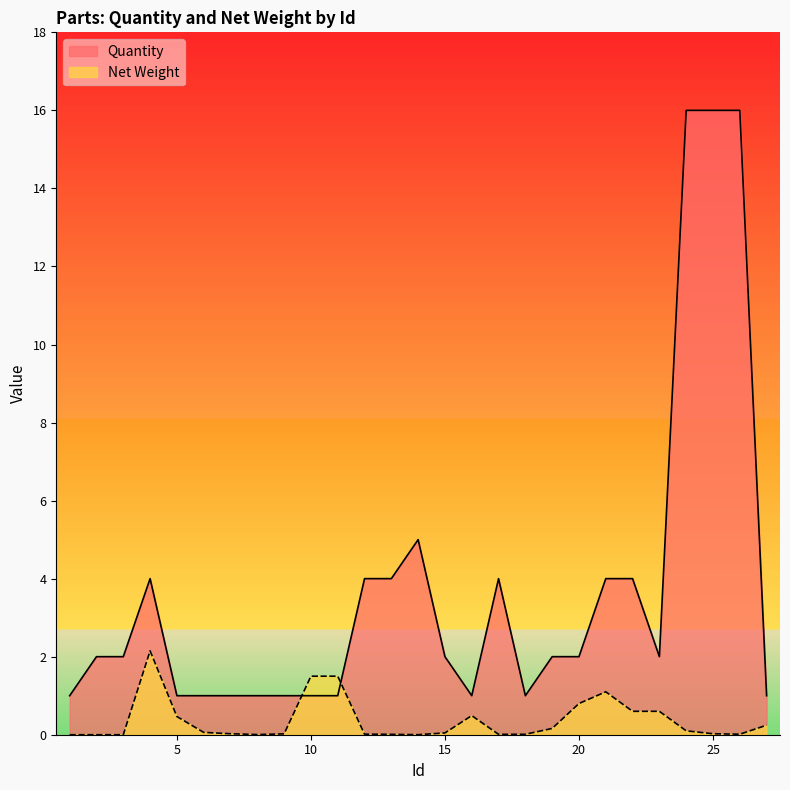

Rank the categories by Net Weight value from lowest to highest.

1, 2, 3, 14, 8, 13, 17, 18, 26, 12, 9, 7, 25, 15, 6, 24, 19, 27, 5, 16, 22, 23, 20, 21, 10, 11, 4